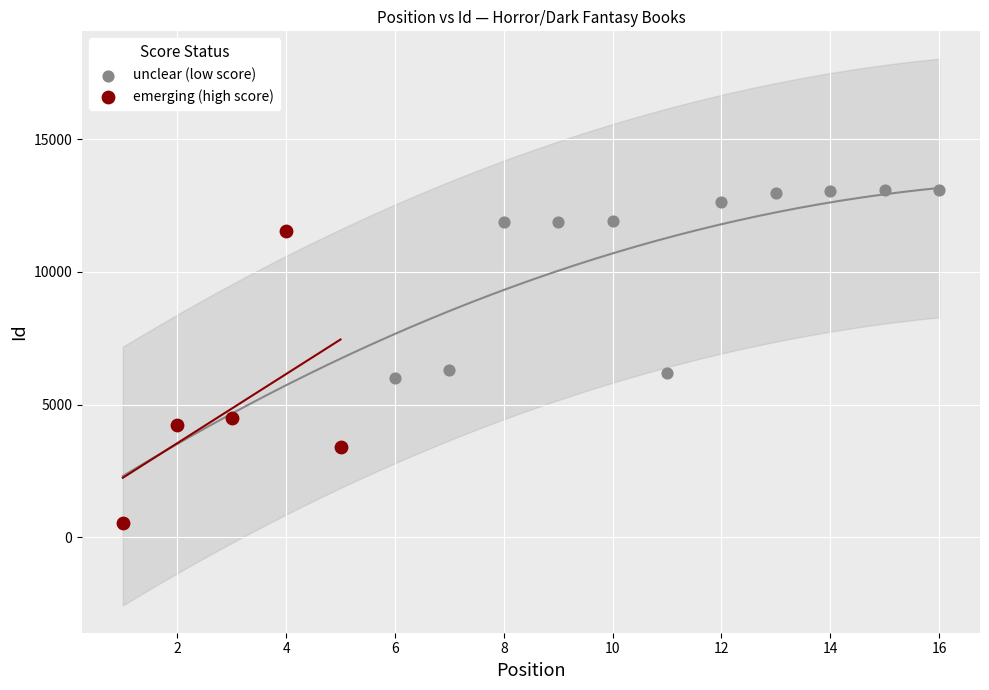

What are all the series names shown in the legend?

unclear (low score), emerging (high score)